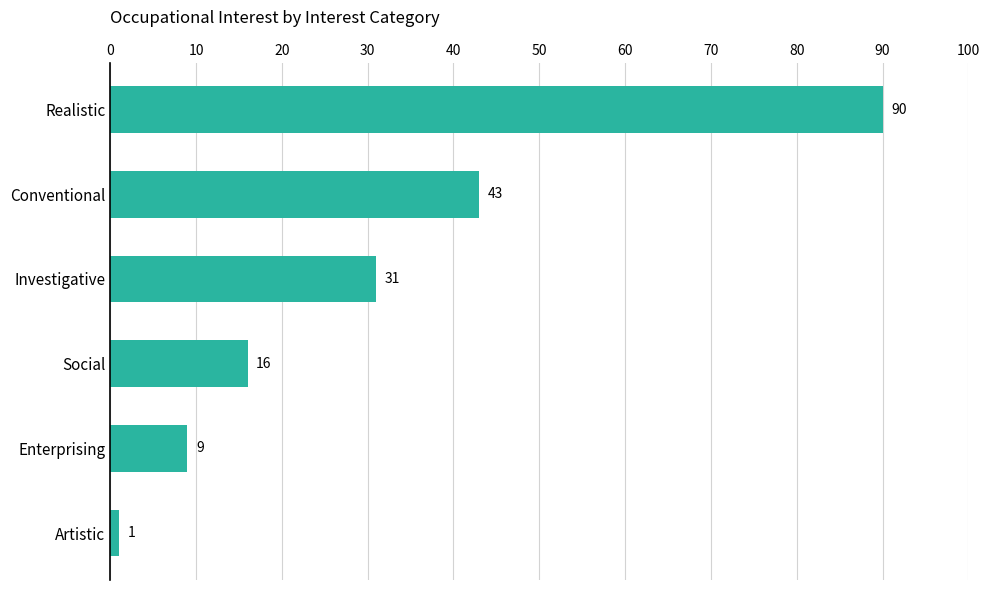

What is the average value?

32